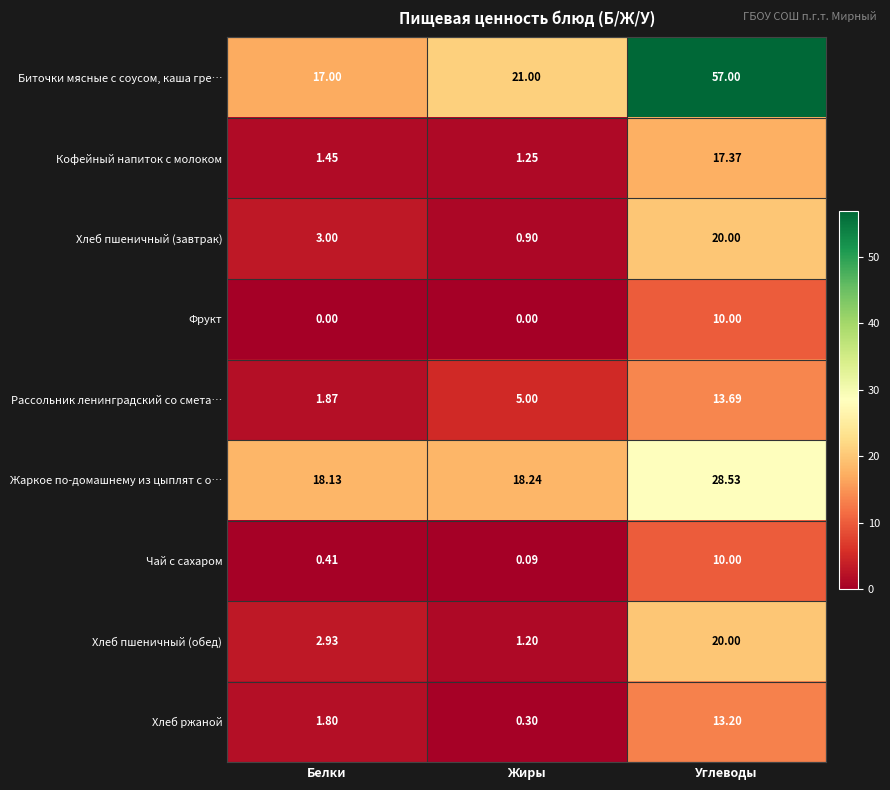

Which category has the lowest value in the Биточки мясные с соусом, каша гре… series?

Белки